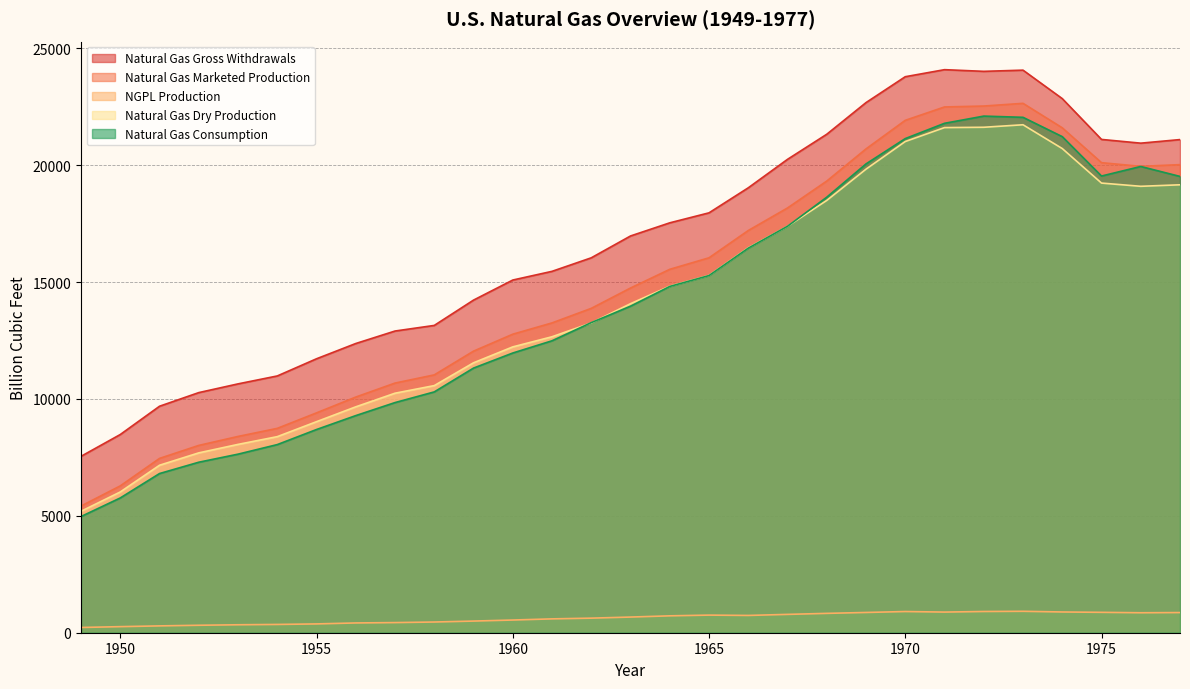

How many series are shown in this chart?

5